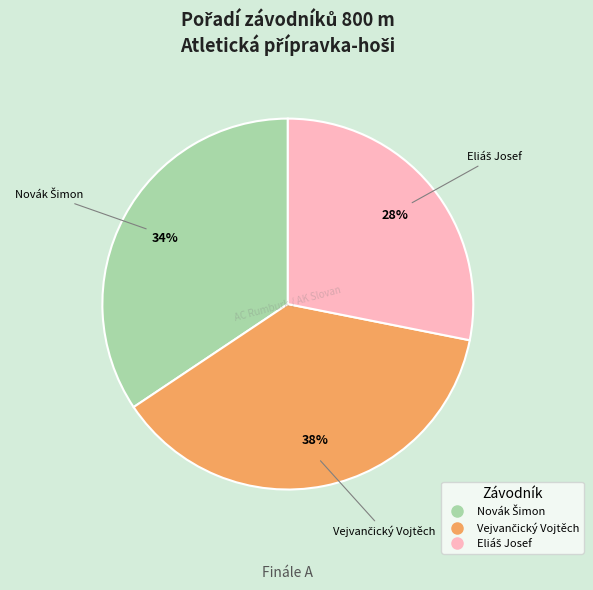

How many segments does this pie chart have?

3